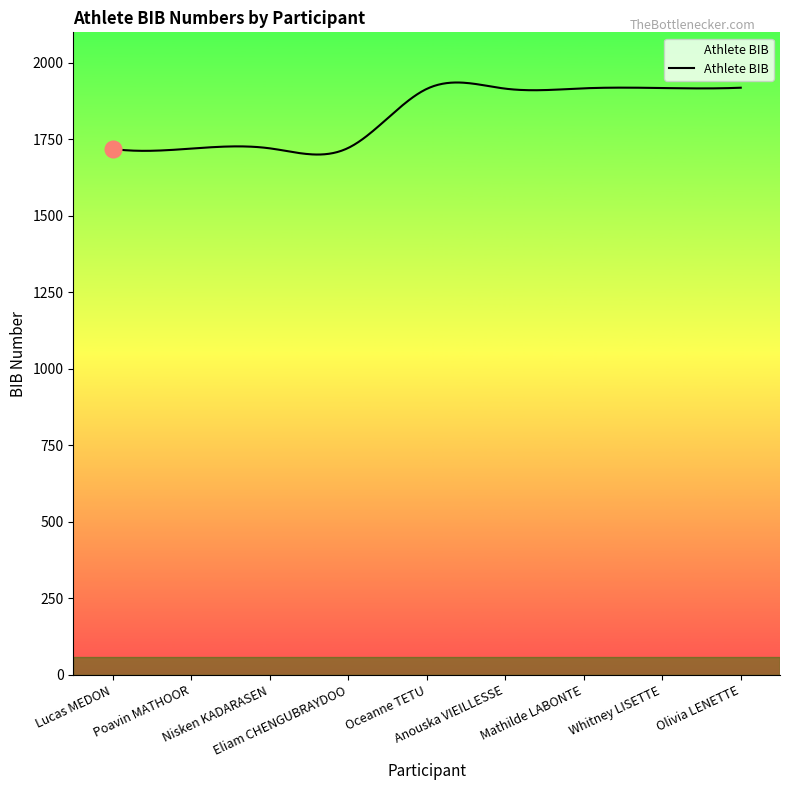

What is the difference between the maximum and minimum values?

235.5